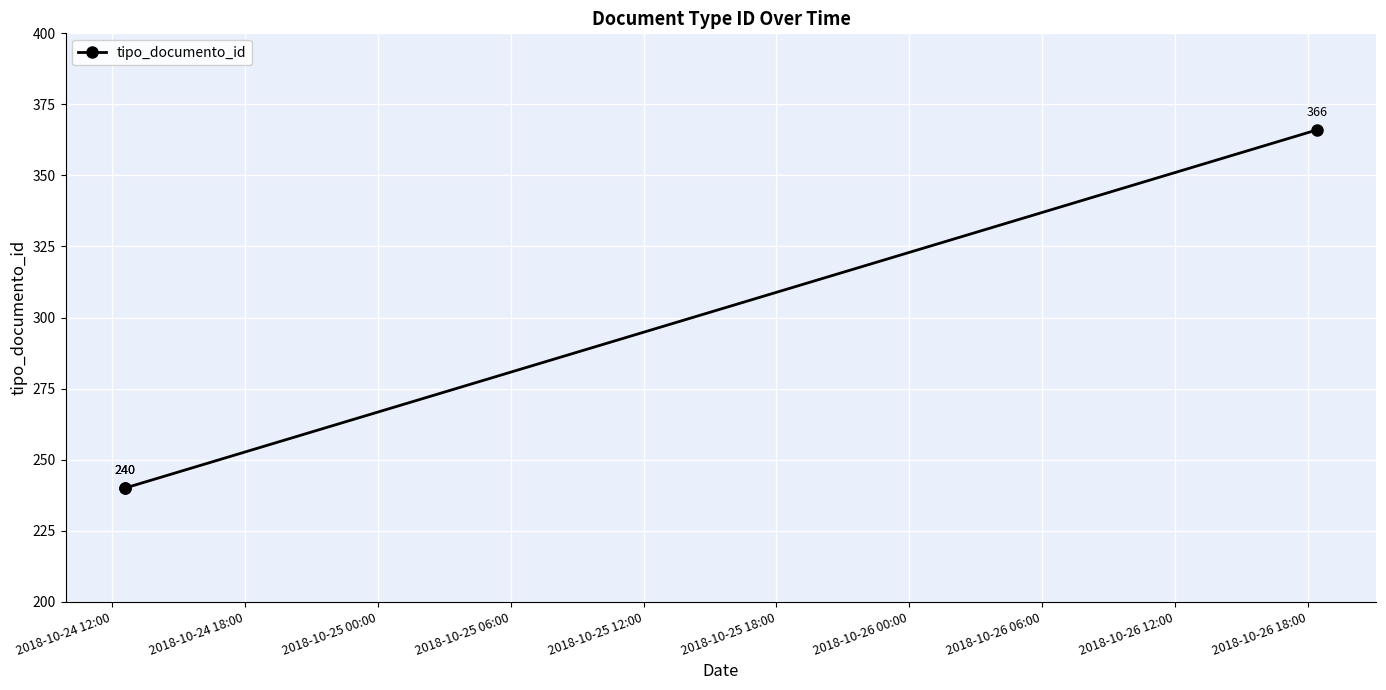

What is the average value?

282